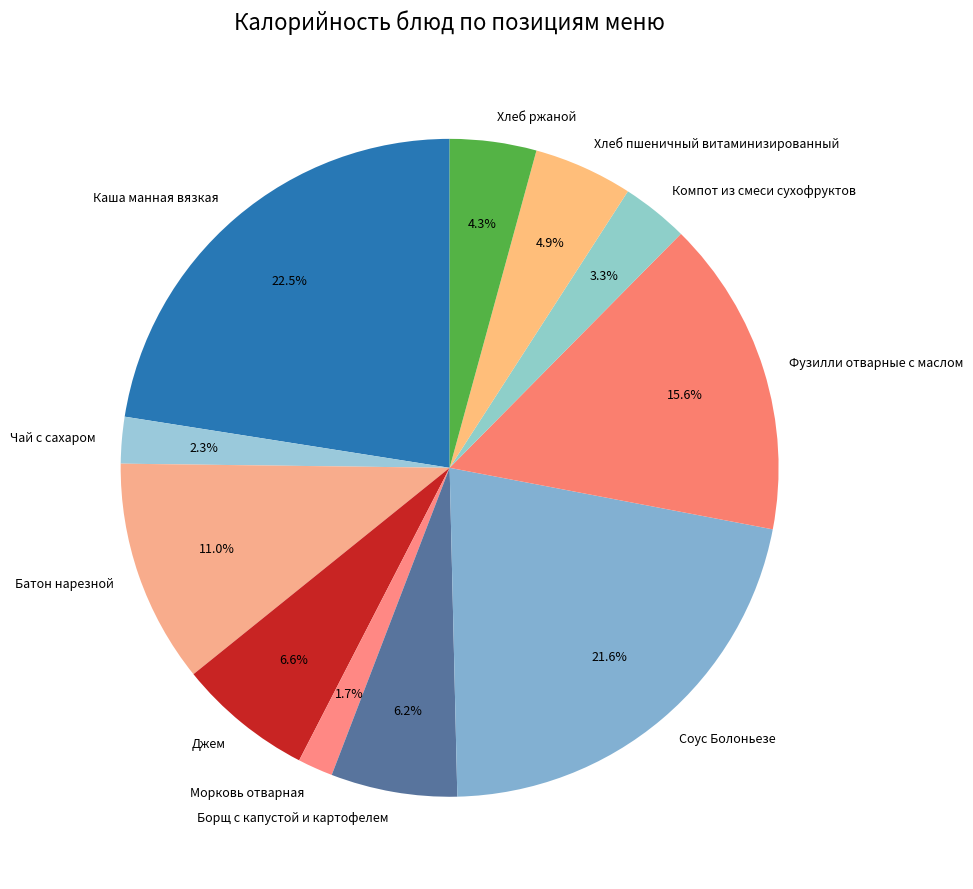

How many slices are in this pie chart?

11